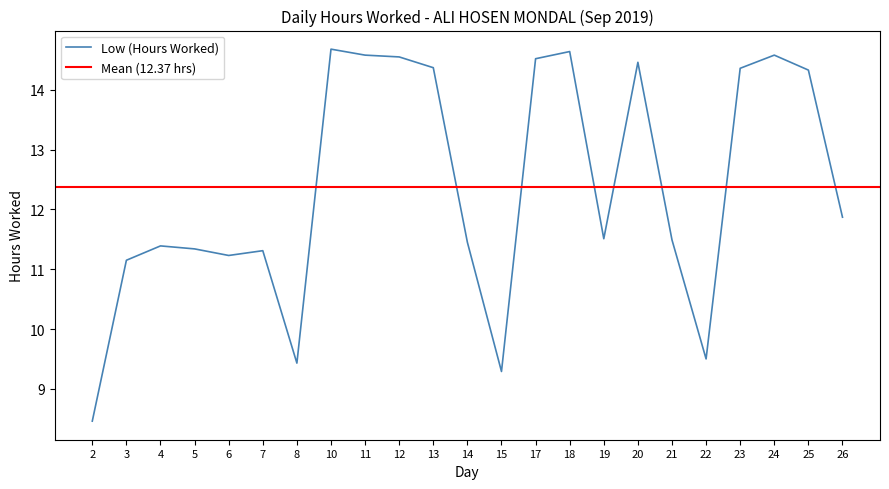

Which has a higher value, 11 or 12?

11